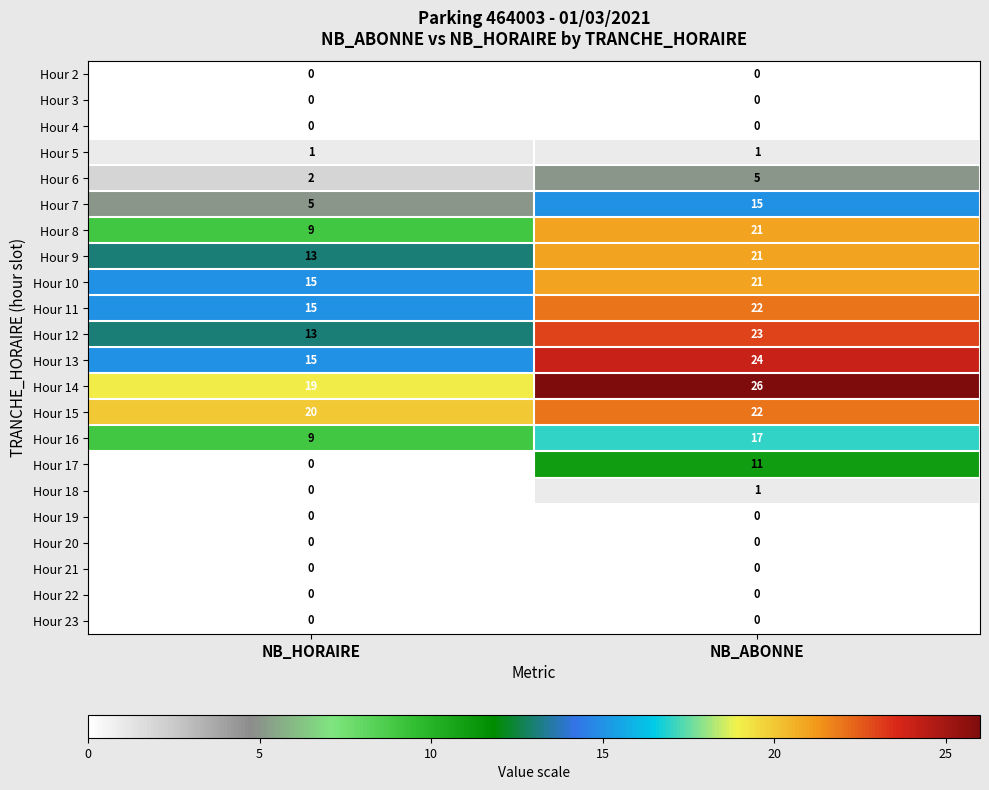

List the labels in order of Hour 17 value, smallest first.

NB_HORAIRE, NB_ABONNE